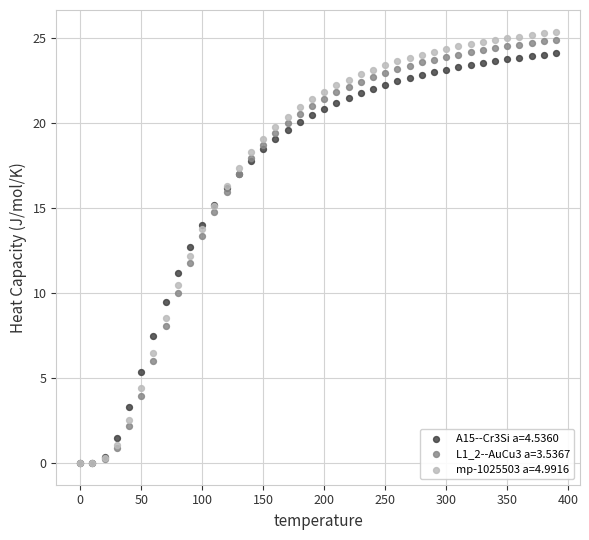

What are all the series names shown in the legend?

A15--Cr3Si a=4.5360, L1_2--AuCu3 a=3.5367, mp-1025503 a=4.9916